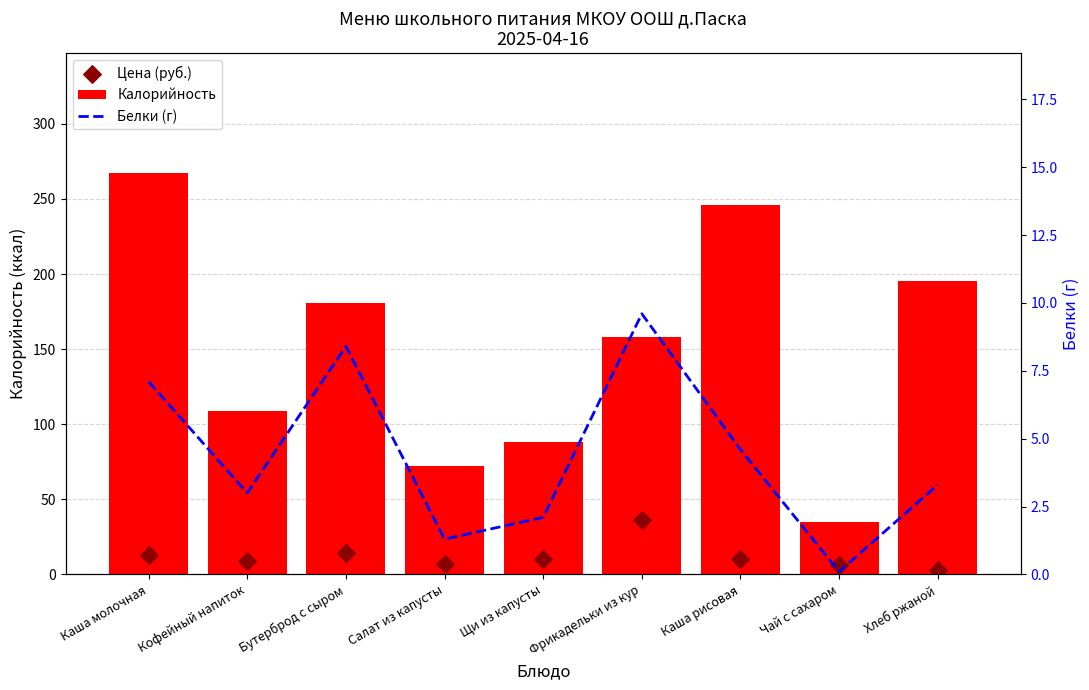

Which series contains the lowest Y value?

Белки (г)